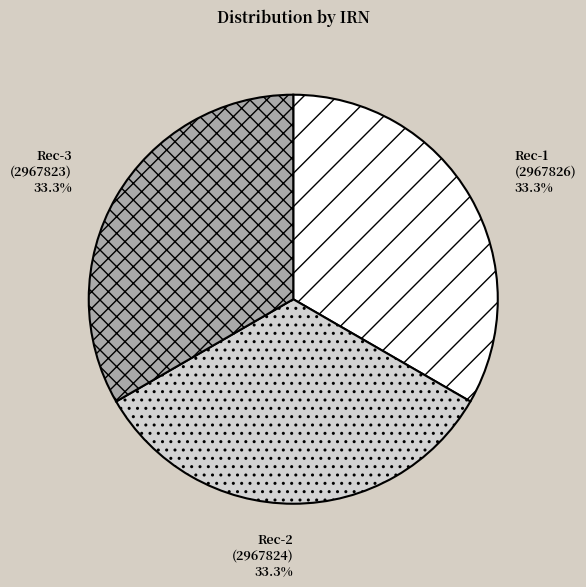

What is the ratio of the value at Rec-2 (2967824) 33.3% to the value at Rec-3 (2967823) 33.3%?

1.0